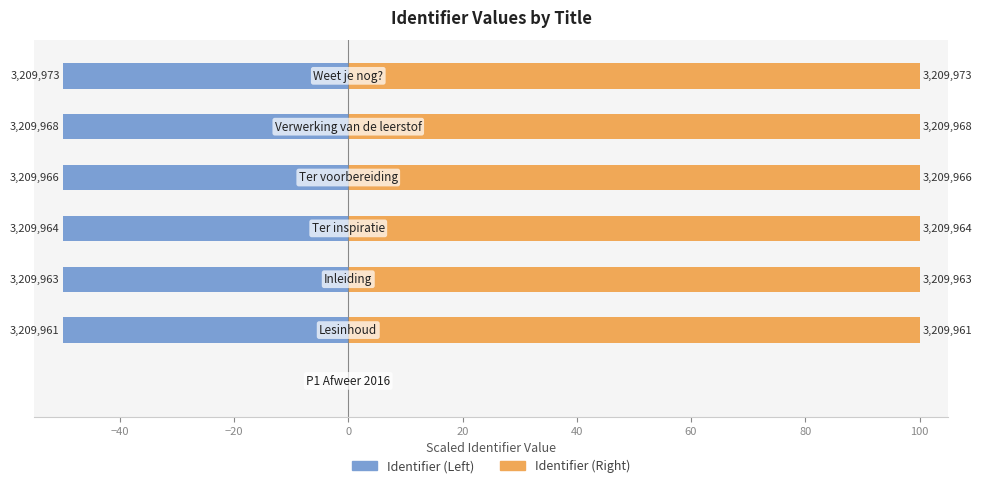

Reading left to right, extract all data points from this chart.

Identifier (Left): 0.0	-50.0	-50.0	-50.0	-50.0	-50.0	-50.0
Identifier (Right): 0.0	100.0	100.0	100.0	100.0	100.0	100.0